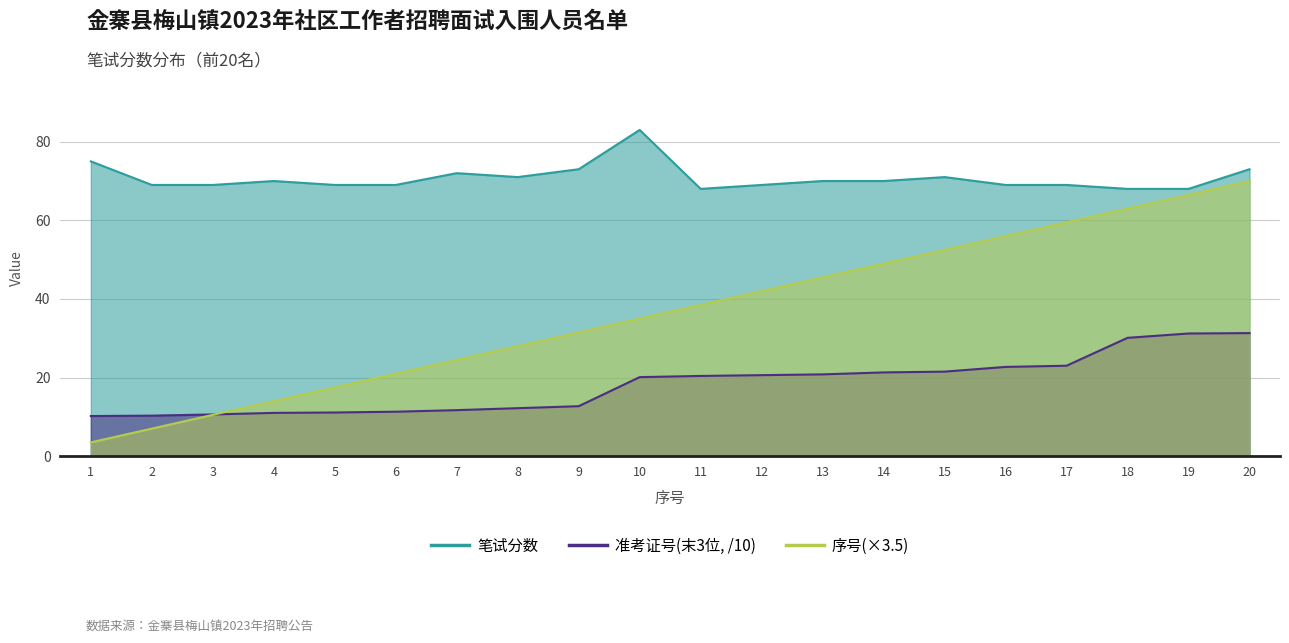

The value of 序号 at 7 is 7.8. True or false?

False